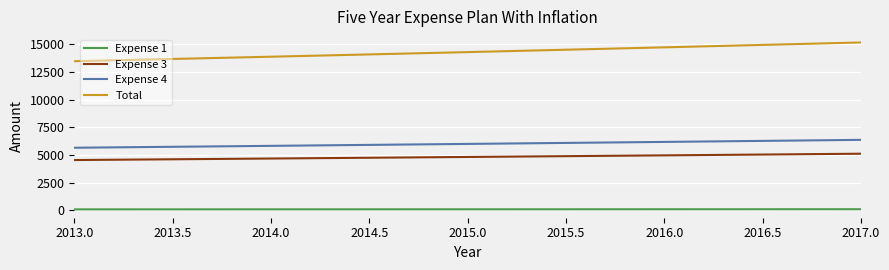

The Expense 3 series shows 3223.8 at 2017.0. True or false?

False